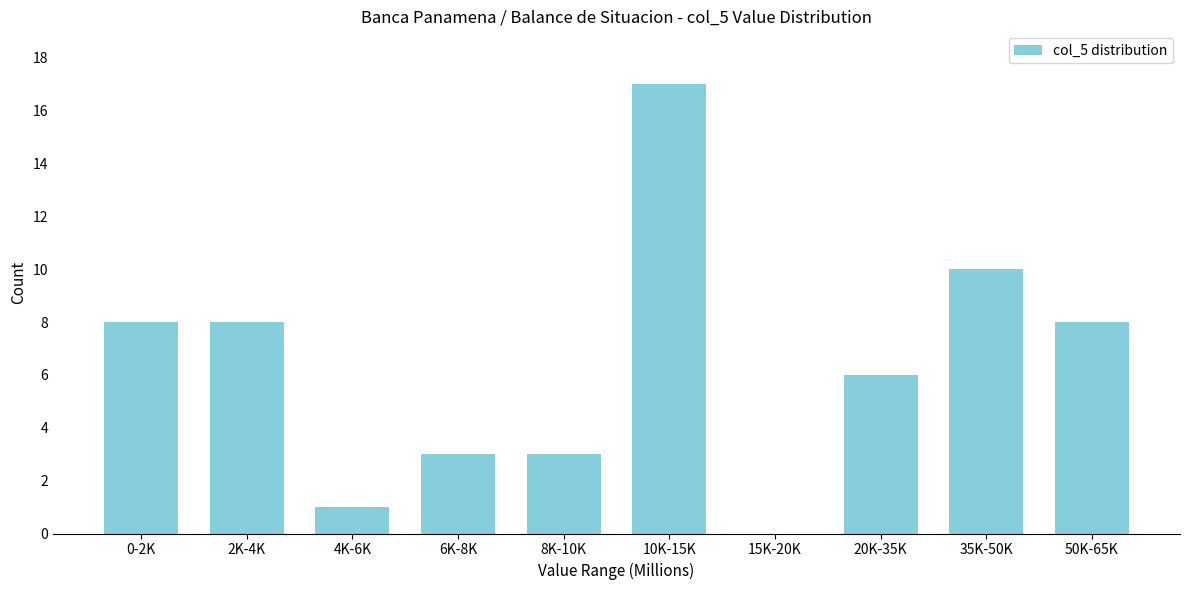

Reading left to right, list all the values displayed in this chart.

0-2K=8	2K-4K=8	4K-6K=1	6K-8K=3	8K-10K=3	10K-15K=17	15K-20K=0	20K-35K=6	35K-50K=10	50K-65K=8